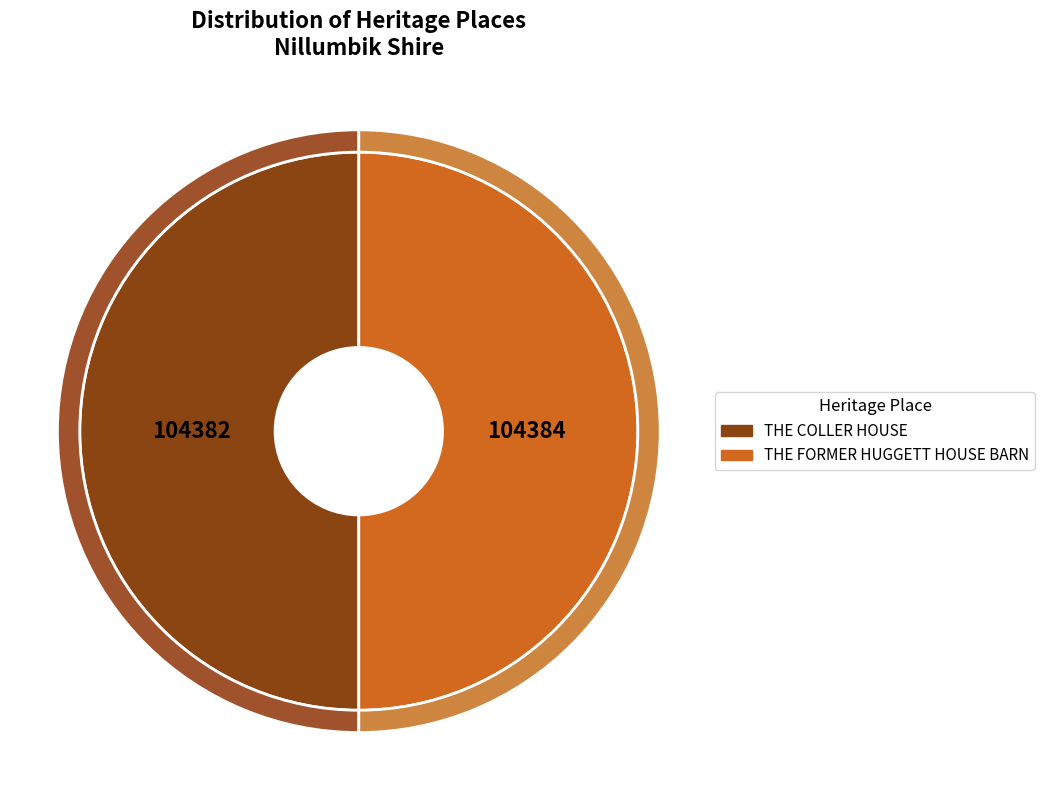

Combined, do THE FORMER HUGGETT HOUSE BARN and THE COLLER HOUSE account for over 50%?

Yes